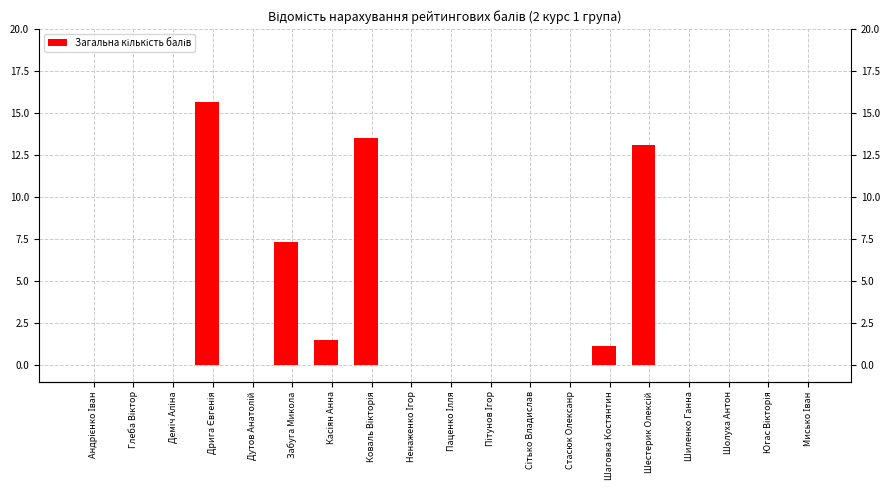

Reading right to left, transcribe all the data shown in this chart.

0.0	0.0	0.0	0.0	13.1	1.1	0.0	0.0	0.0	0.0	0.0	13.6	1.5	7.3	0.0	15.7	0.0	0.0	0.0